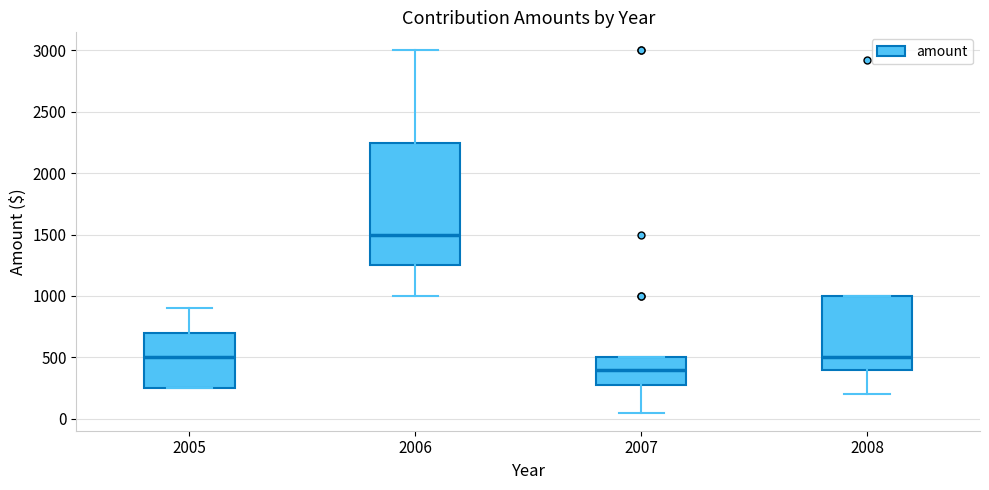

Reading left to right, transcribe this box plot: for each box, give where its median line is, the range the box spans, and where its two whiskers end, as read against the y-axis. The values are not printed on the chart, so give them approximately, as read against the axis.

2005: median 500, box 250 to 700, whiskers 250 to 900
2006: median 1500, box 1250 to 2250, whiskers 1000 to 3000
2007: median 400, box 300 to 500, whiskers 50 to 500
2008: median 500, box 400 to 1000, whiskers 200 to 1000